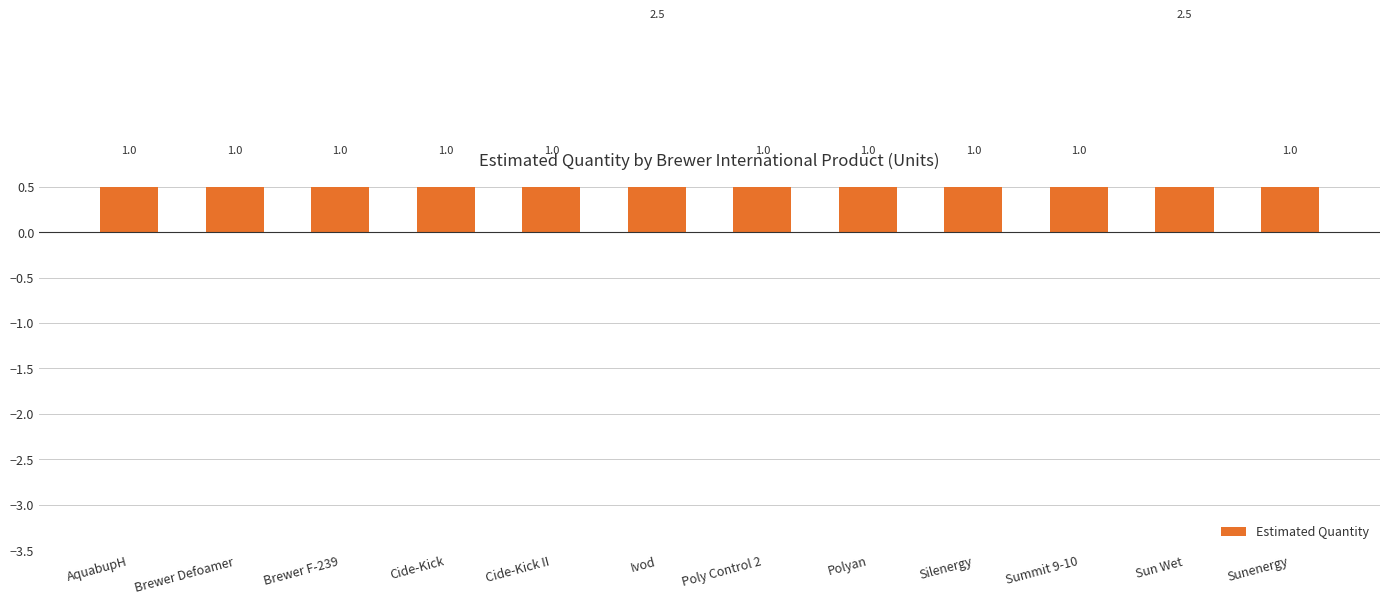

Does the chart contain stacked bars?

No